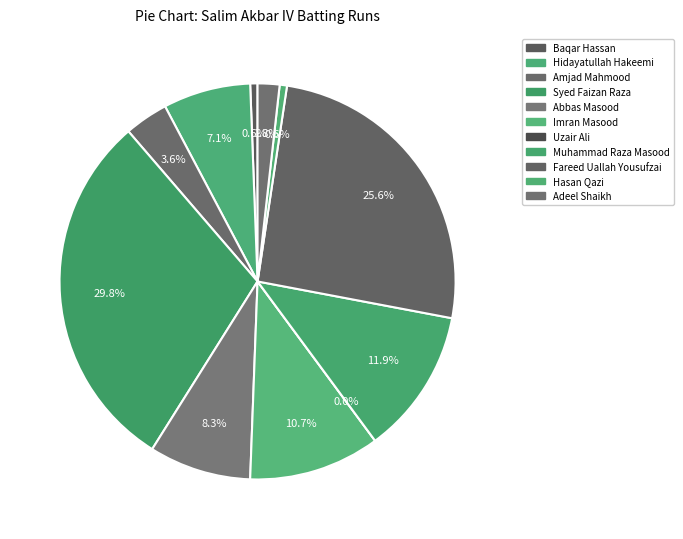

To the nearest percent, what percentage of the pie is Fareed Uallah Yousufzai?

26%